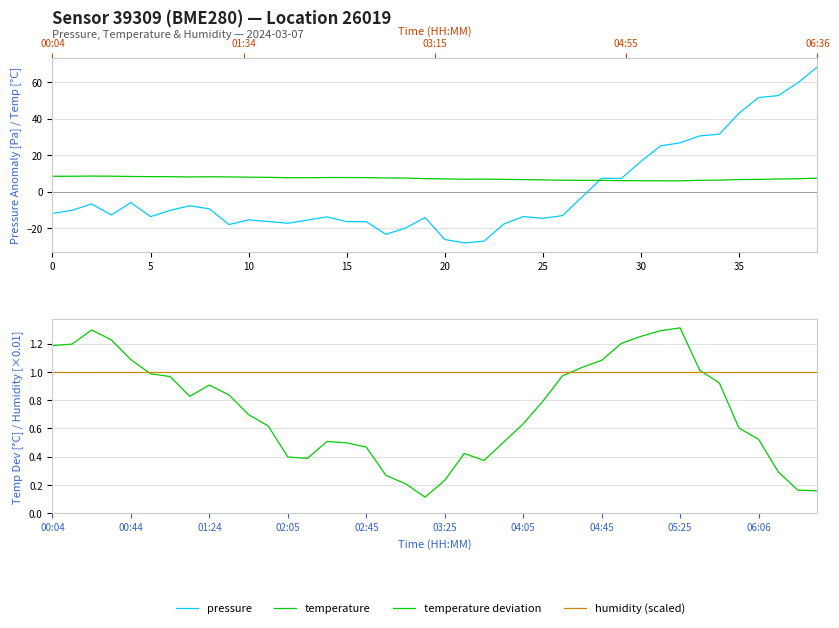

How many times do temperature deviation and pressure cross each other?

1